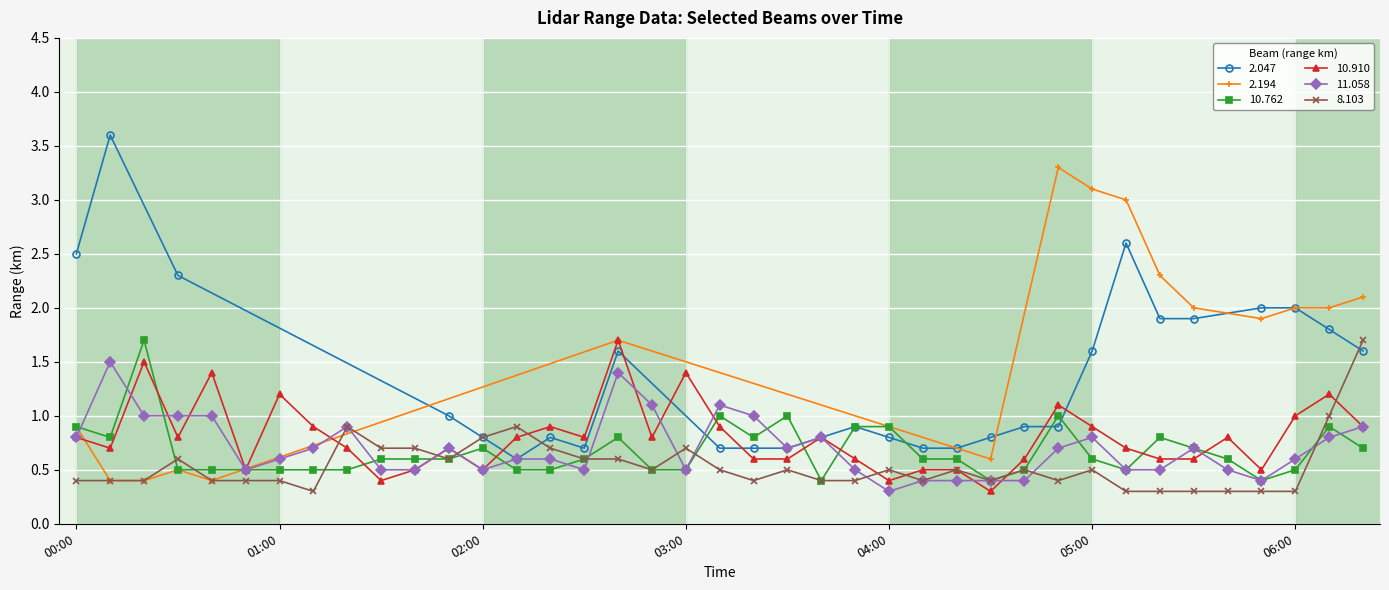

True or false: 11.058 has a value of 0.7 at 2014/11/15 01:40.

False